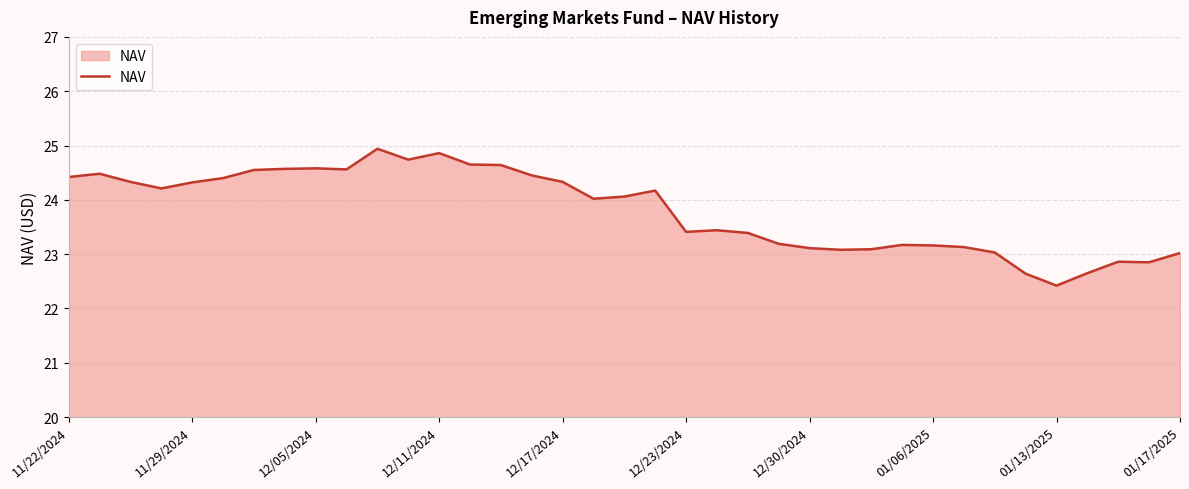

Does the chart have visible grid lines?

Yes